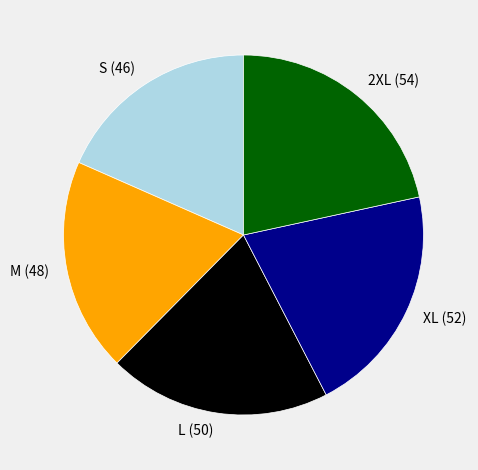

The 2XL (54) slice represents 22% of the pie. True or false?

True